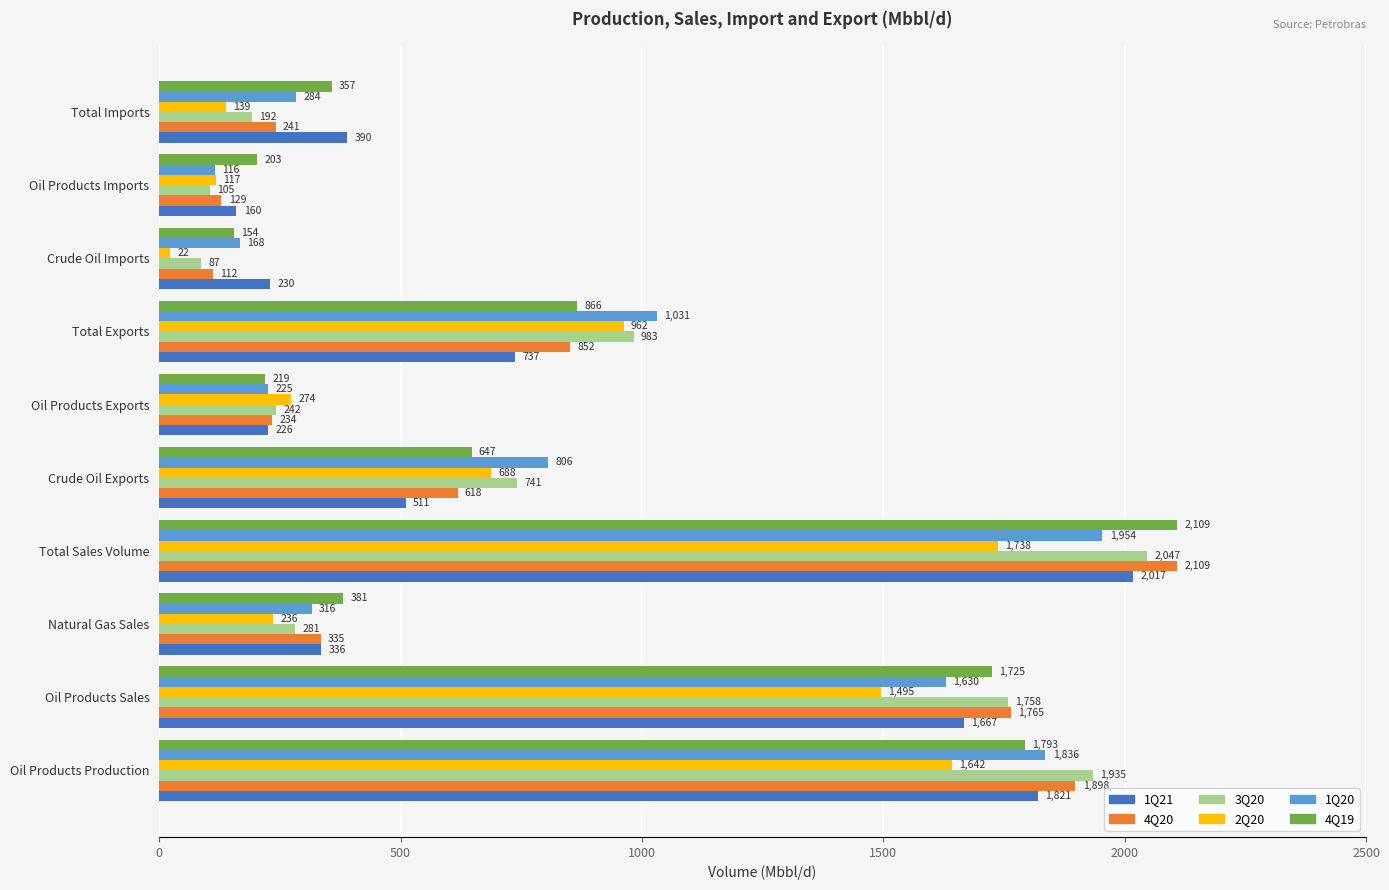

What is the sum of the 4Q19 values at Oil Products Imports and Oil Products Exports?

422